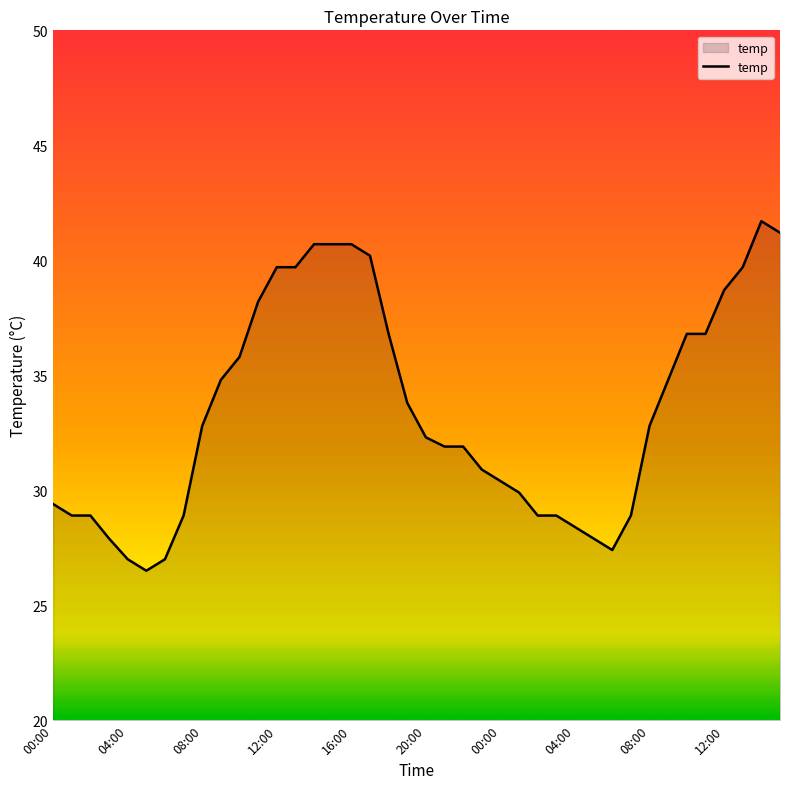

What is the difference between the maximum and minimum values?

15.2